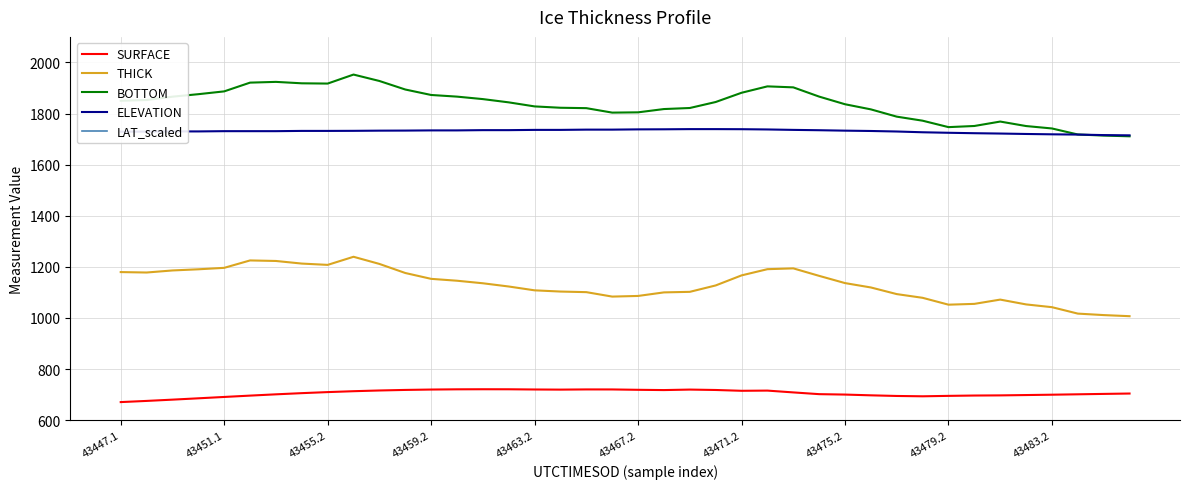

Read the SURFACE value at 43455.2.

709.7